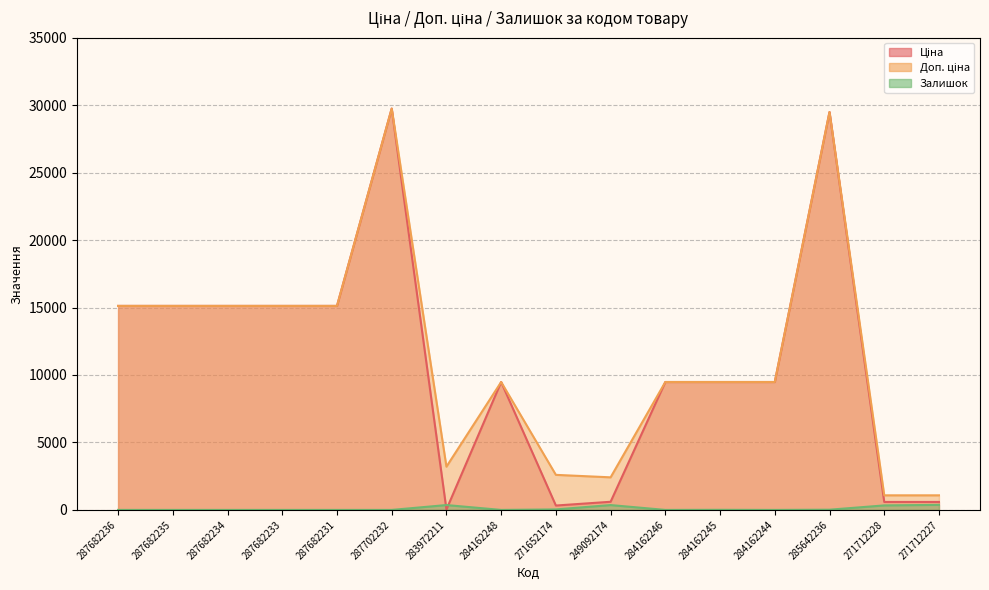

Rank the series by their maximum value, from lowest to highest.

Залишок, Ціна, Доп. ціна